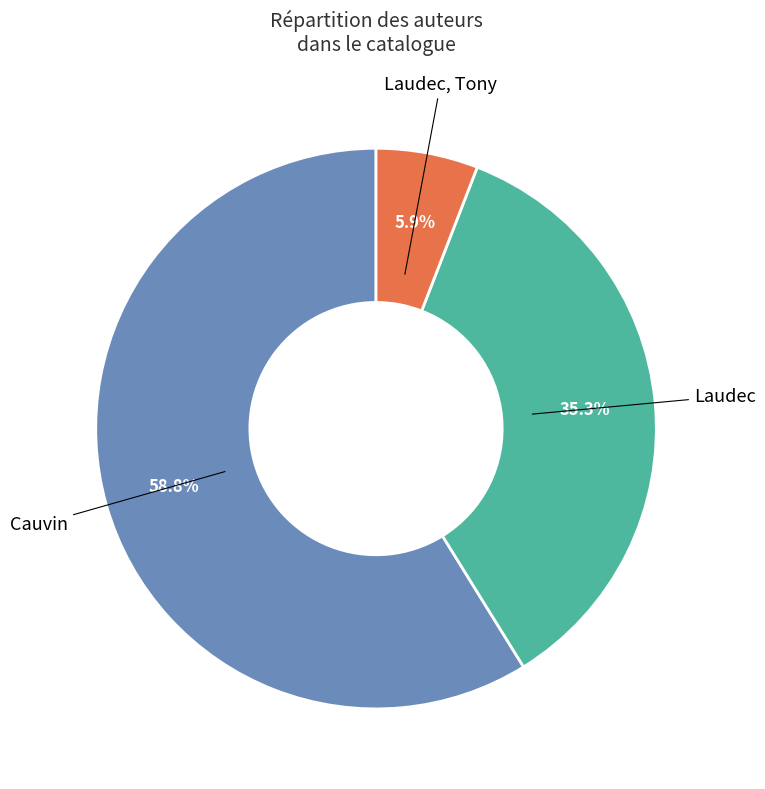

Is the sum of Laudec, Tony and Laudec greater than half?

No